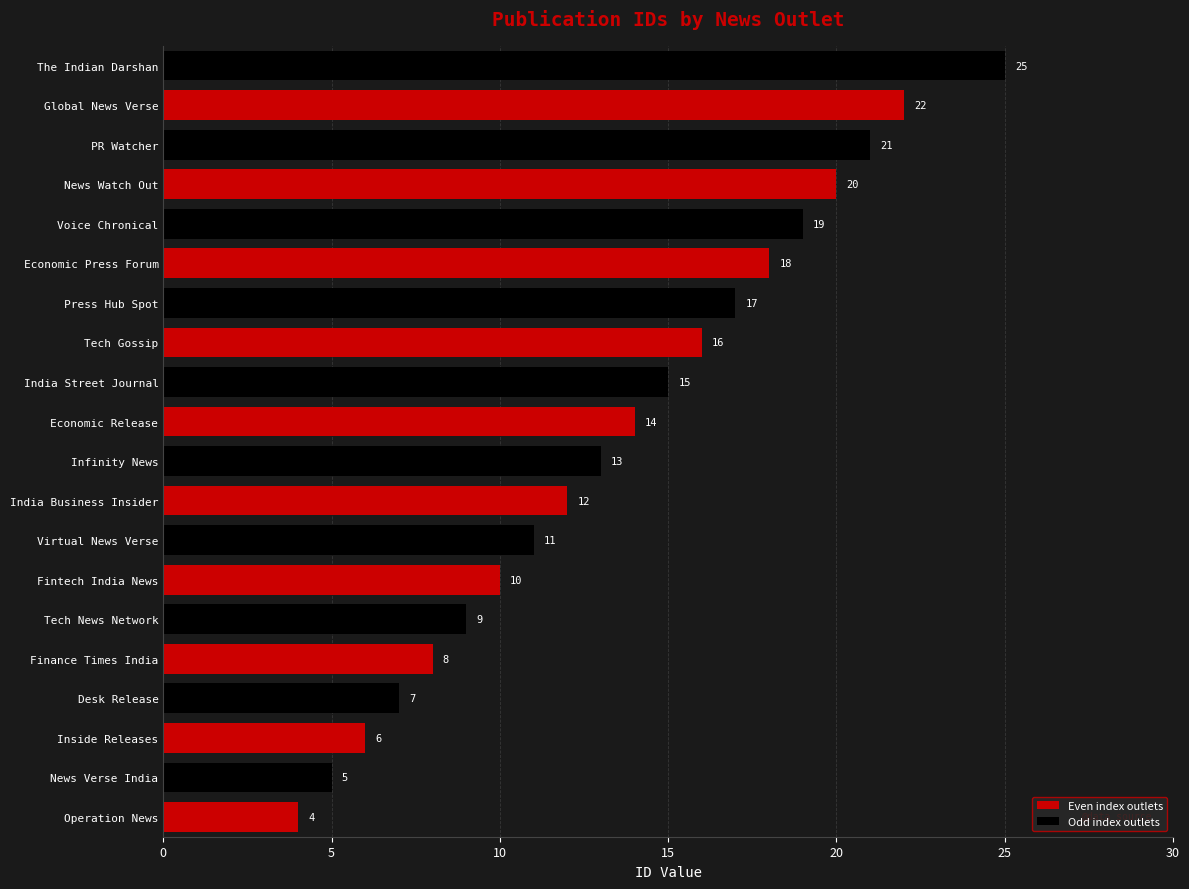

List the labels in order of value, largest first.

The Indian Darshan, Global News Verse, PR Watcher, News Watch Out, Voice Chronical, Economic Press Forum, Press Hub Spot, Tech Gossip, India Street Journal, Economic Release, Infinity News, India Business Insider, Virtual News Verse, Fintech India News, Tech News Network, Finance Times India, Desk Release, Inside Releases, News Verse India, Operation News